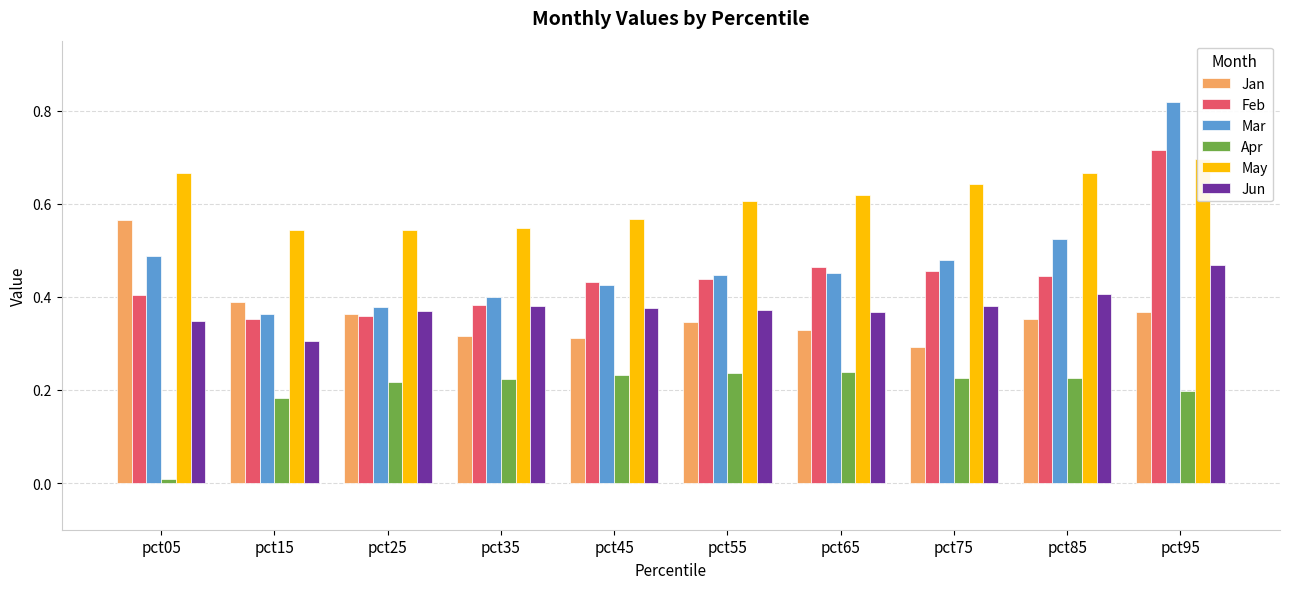

How many bars are there in each group?

6